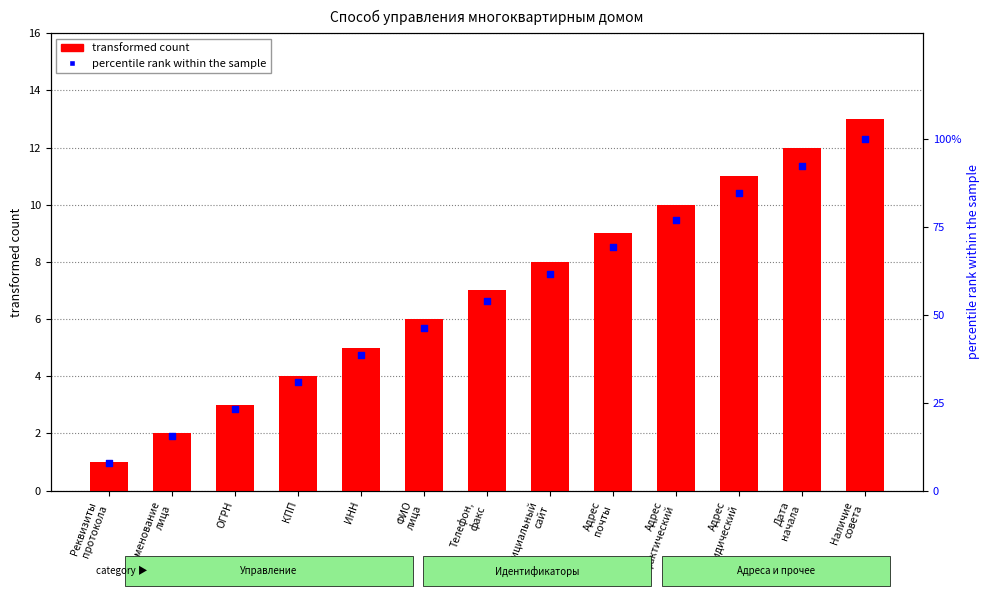

At which category is the sum across all series the highest?

Наличие
совета